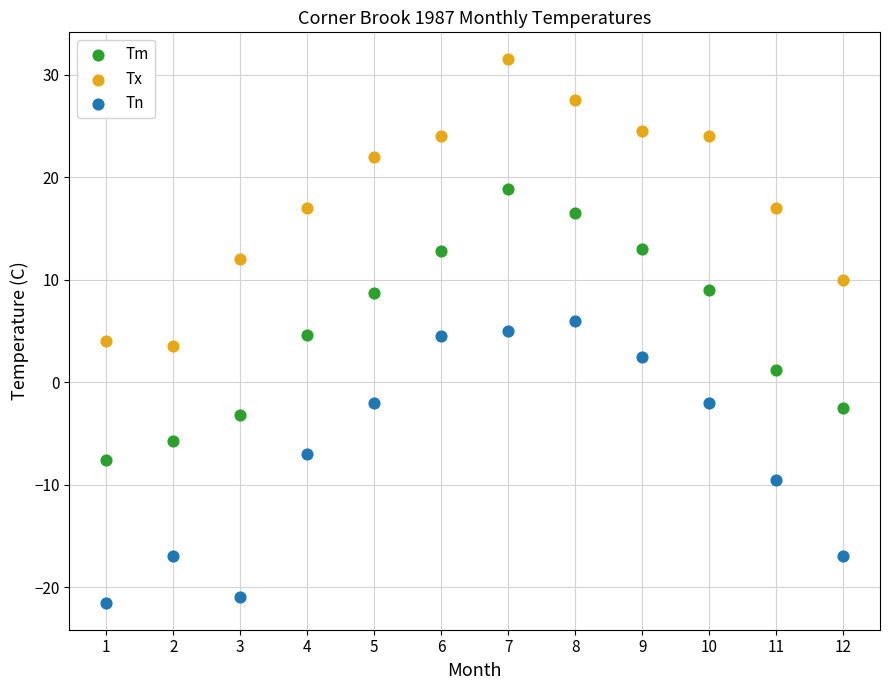

Which series reaches the maximum Y coordinate?

Tx